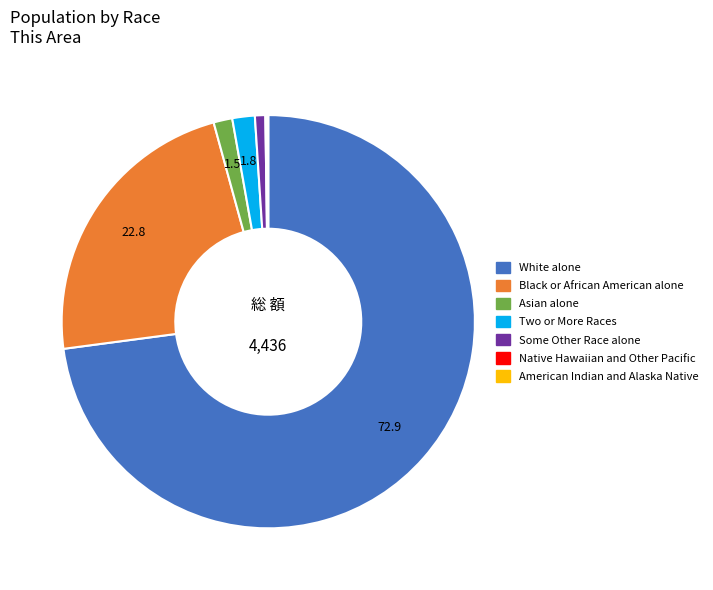

Which category has the biggest portion of the pie?

White alone